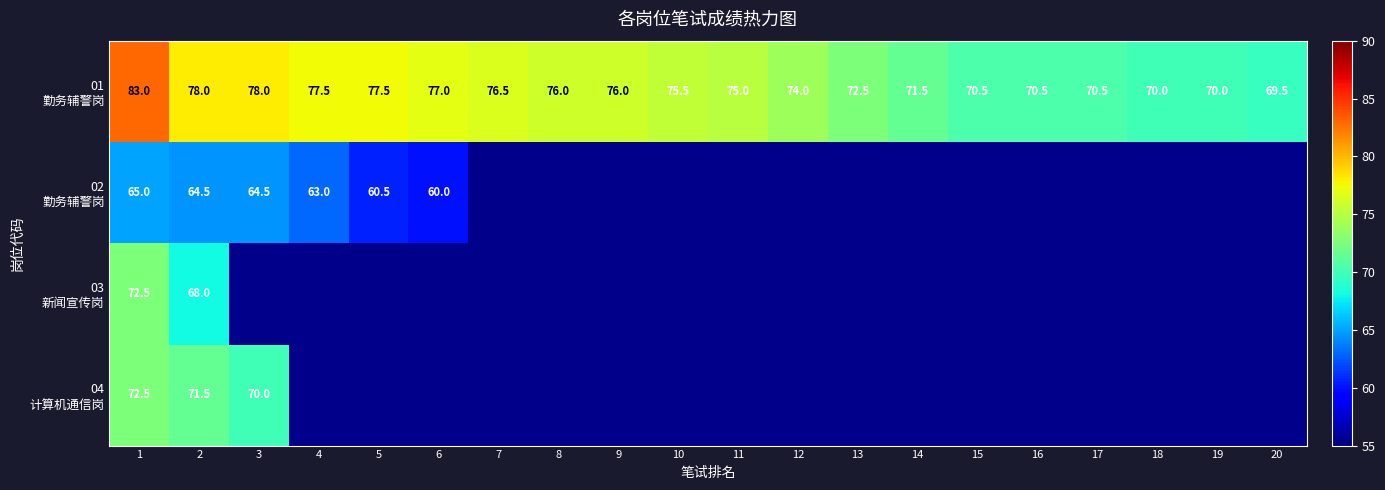

Count the number of categories in the chart.

20